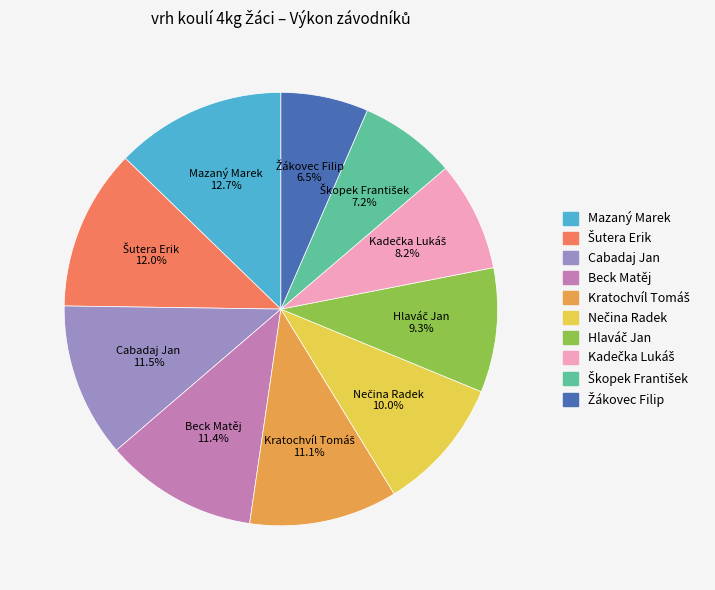

Which slice is the largest?

Mazaný Marek